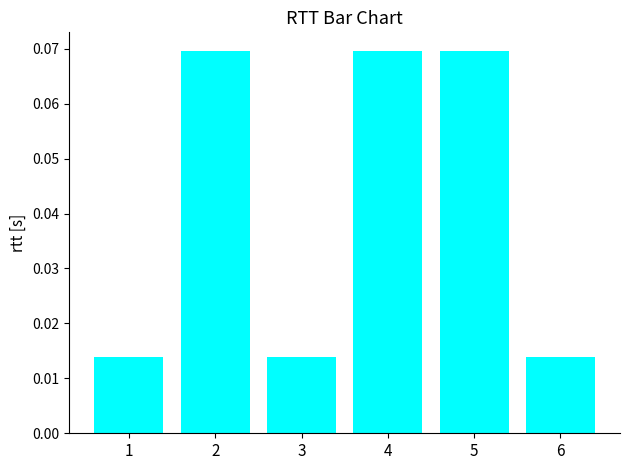

Count the values in the range 0 to 1.

6